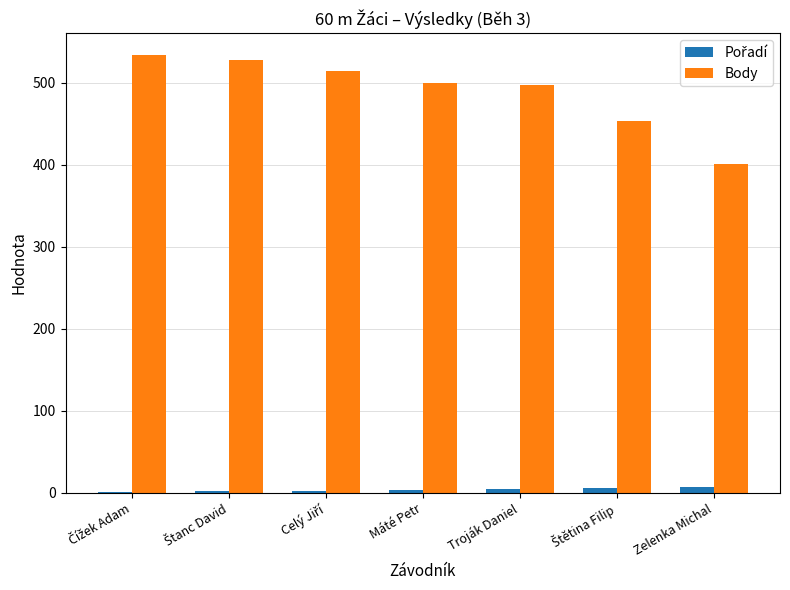

What is the sum of all Body values?

3429